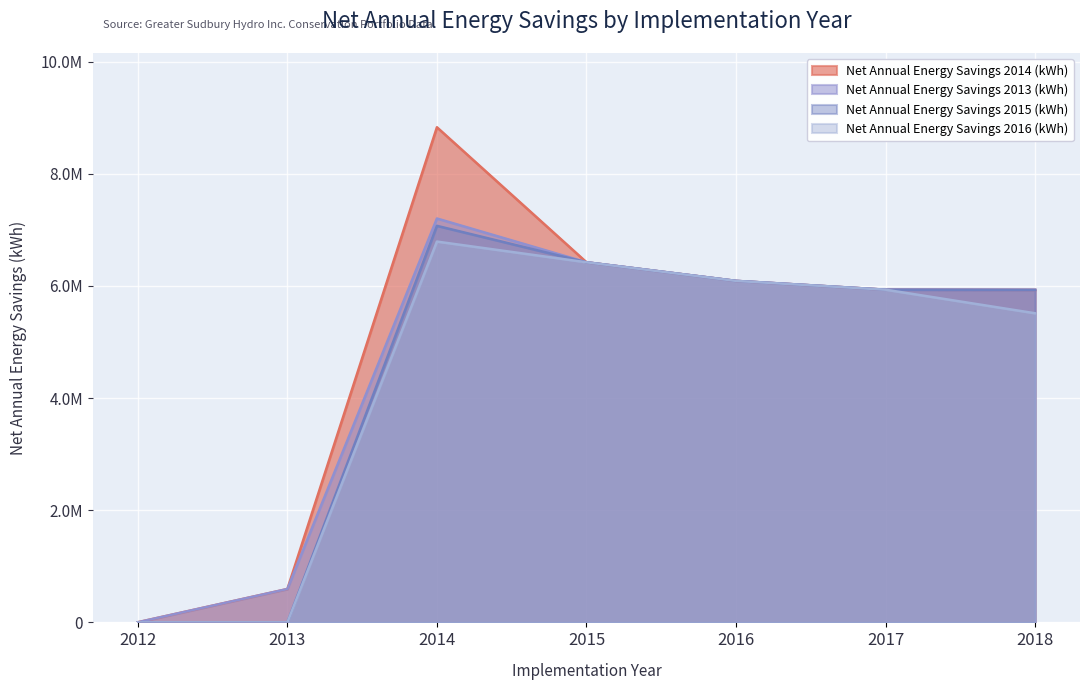

Does the chart display data point markers on the line(s)?

No